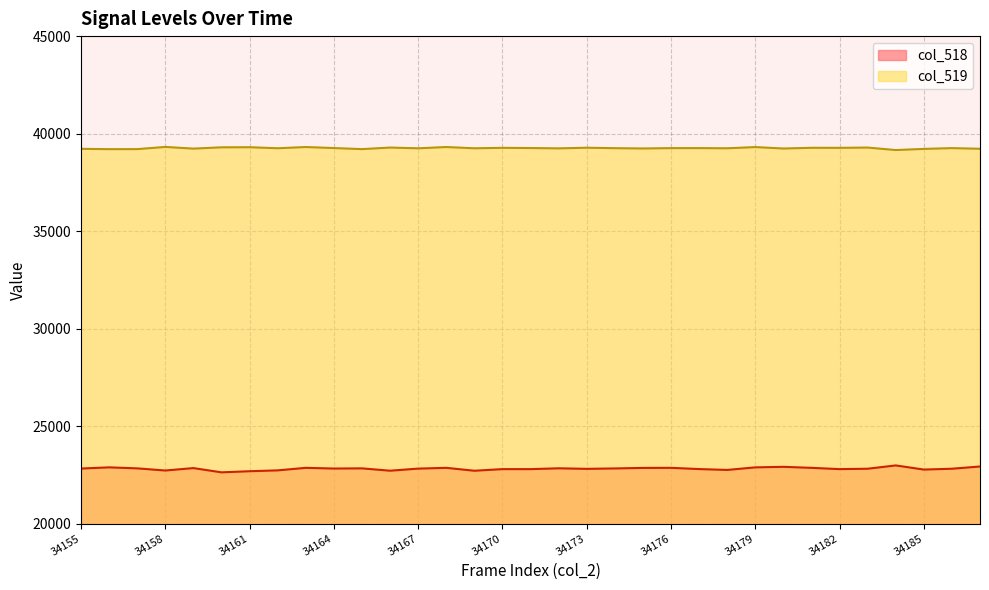

What is the value of the col_518 point at the 22nd from the left?

22858